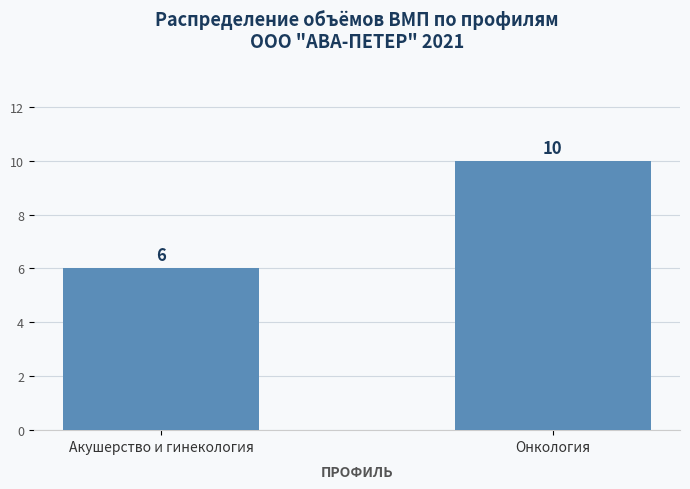

Between Онкология and Акушерство и гинекология, which is larger?

Онкология